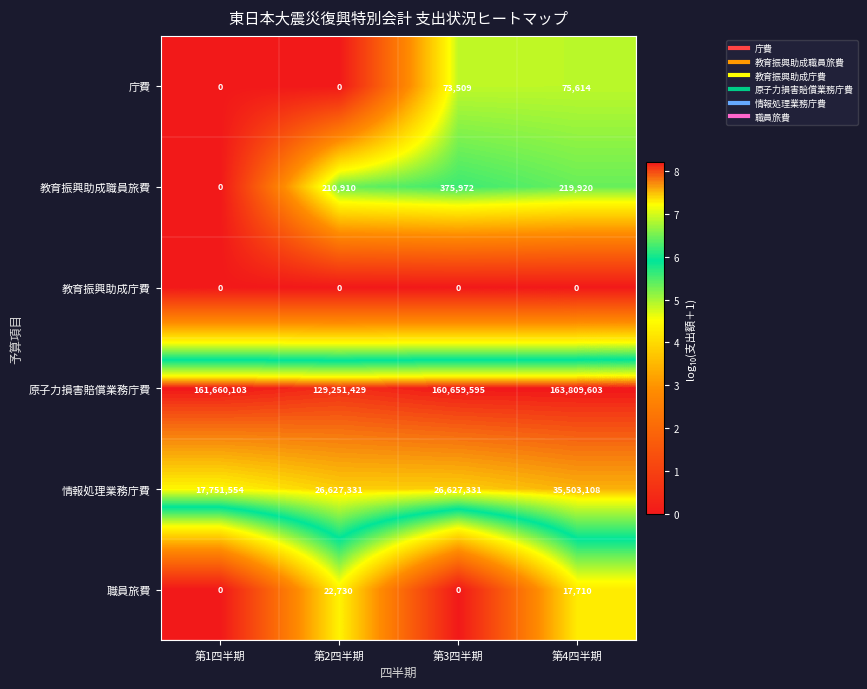

The 職員旅費 series shows 7522 at 第2四半期. True or false?

False